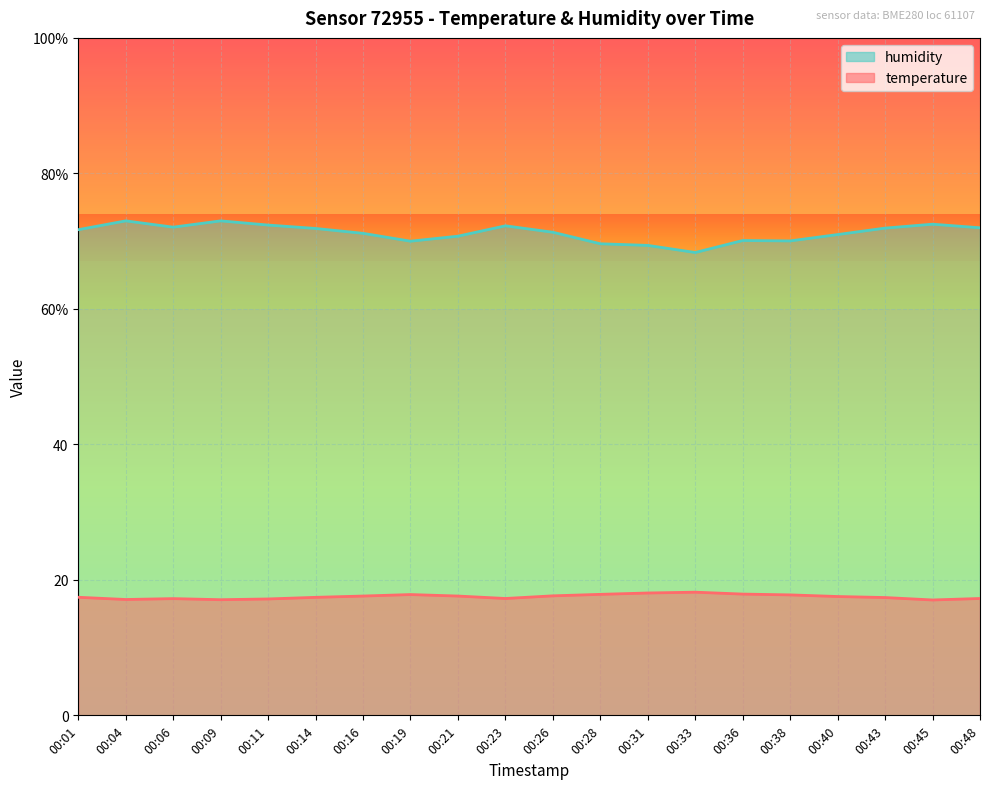

Reading left to right, transcribe all the data shown in this chart.

temperature: 17.4	17.1	17.2	17.1	17.2	17.4	17.6	17.8	17.6	17.2	17.6	17.9	18.1	18.2	17.9	17.8	17.5	17.4	17.0	17.2
humidity: 71.7	73.0	72.1	73.0	72.4	71.9	71.2	70.0	70.7	72.3	71.3	69.6	69.4	68.3	70.1	70.0	71.0	71.9	72.5	72.0